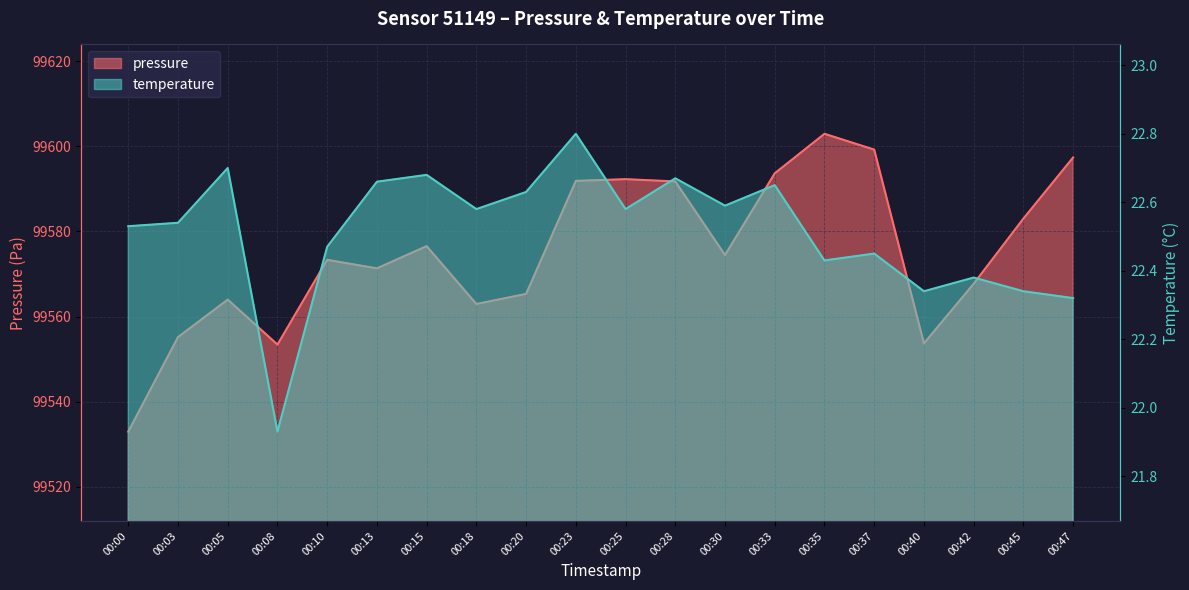

What is the sum of the pressure values at 00:05 and 00:20?

199129.3